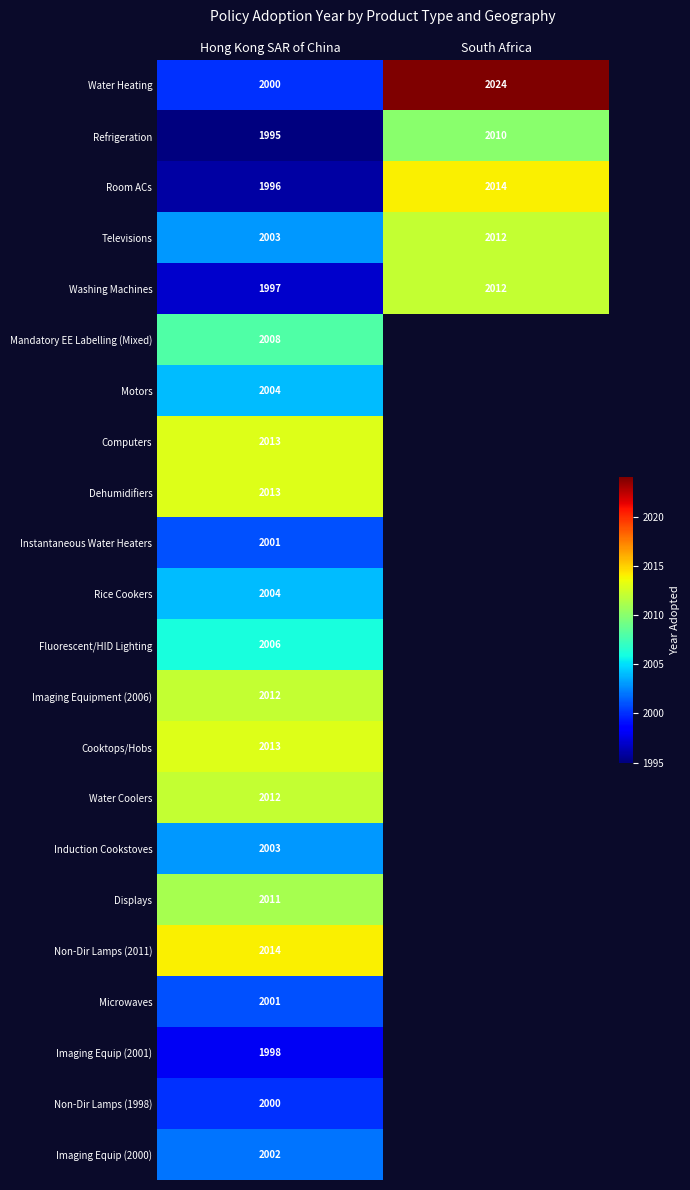

What is the approximate value of Televisions at Hong Kong SAR of China?

2003